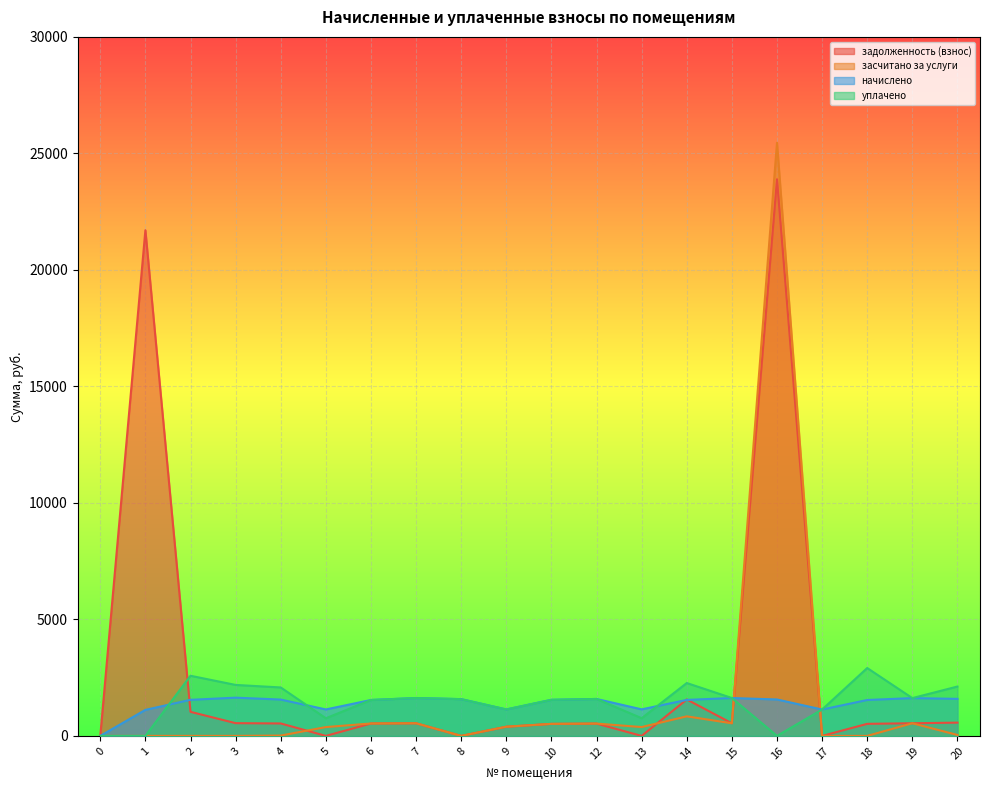

Where is the first local minimum for уплачено?

5